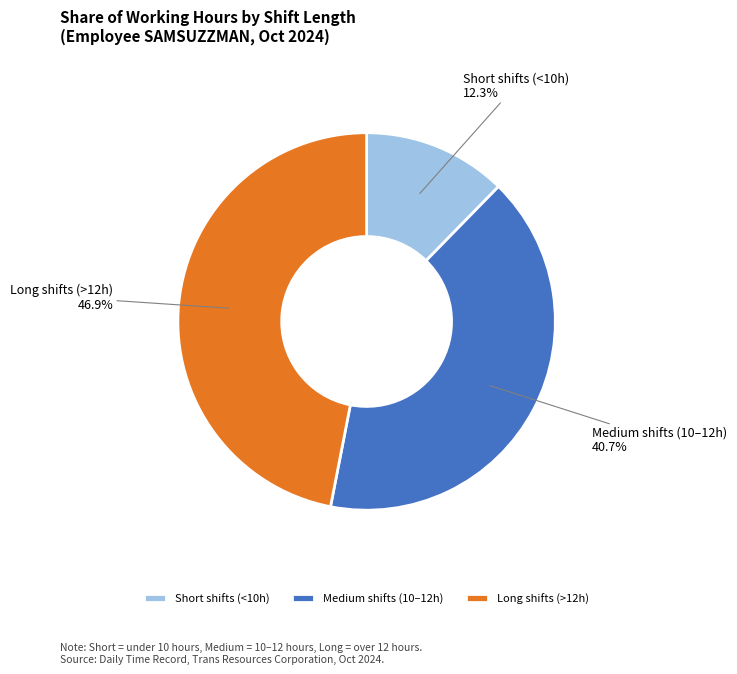

Rank the categories by value from lowest to highest.

Short shifts (<10h), Medium shifts (10–12h), Long shifts (>12h)